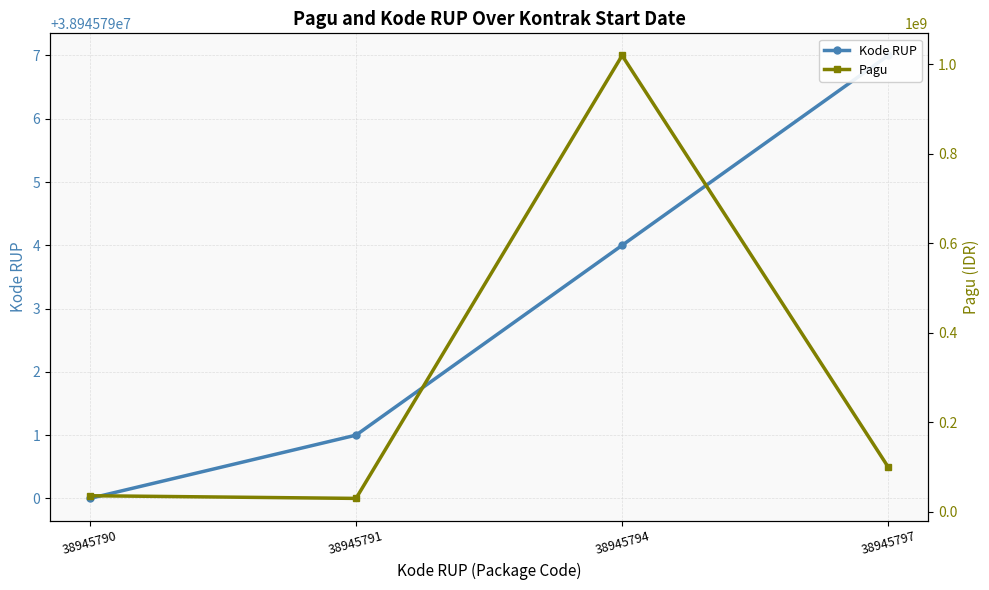

What are all the series names shown in the legend?

Kode RUP, Pagu